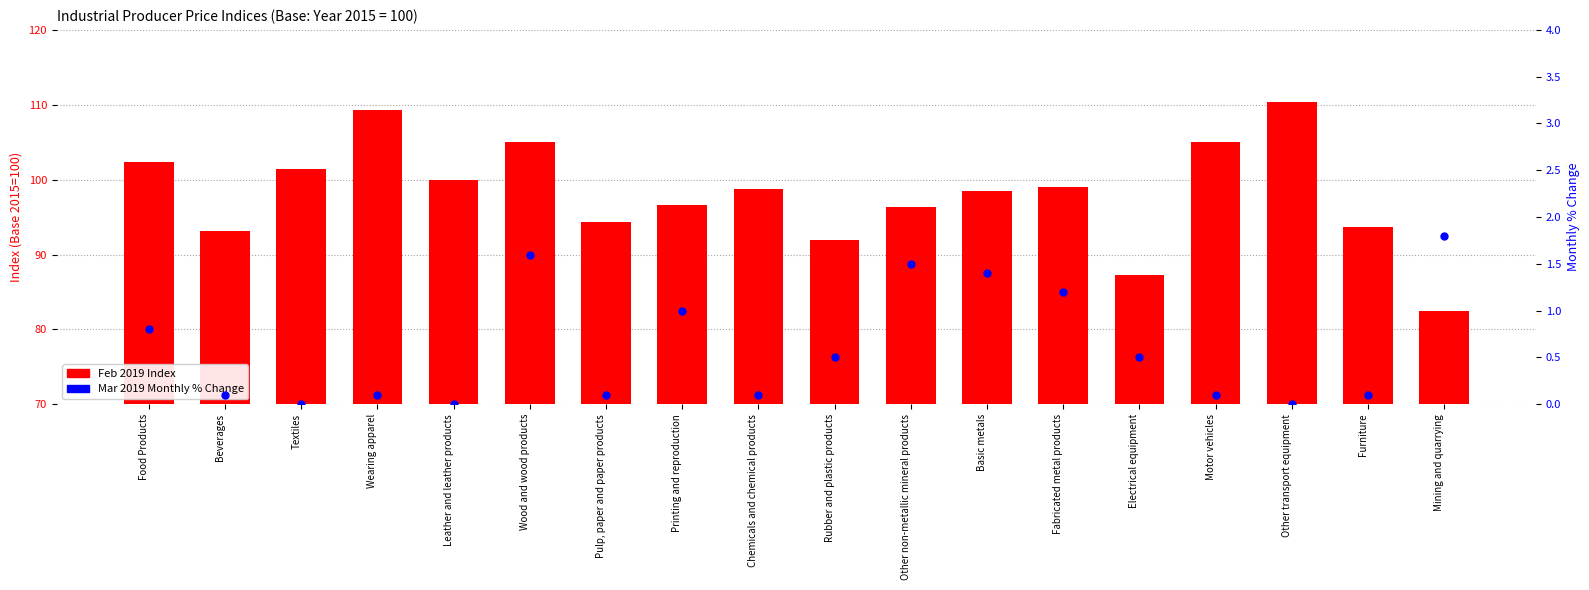

Which series reaches the minimum Y coordinate?

Mar 2019 Monthly % Change